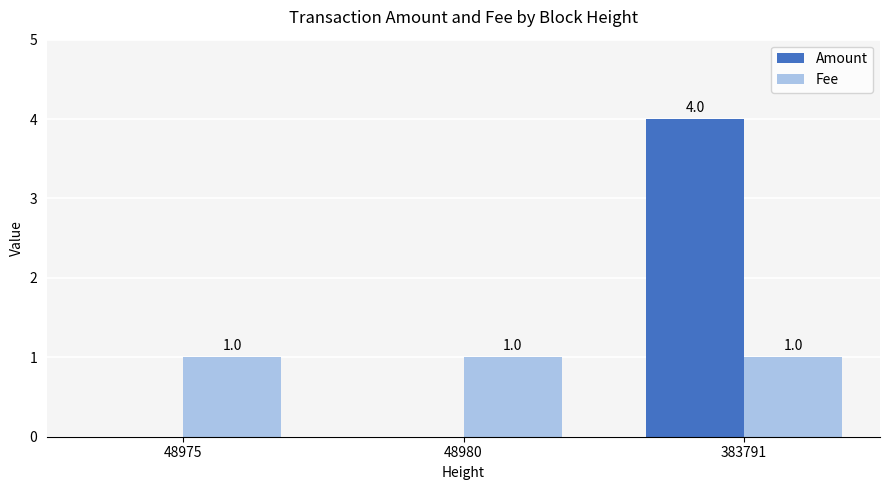

Which category has the highest value in the Amount series?

383791